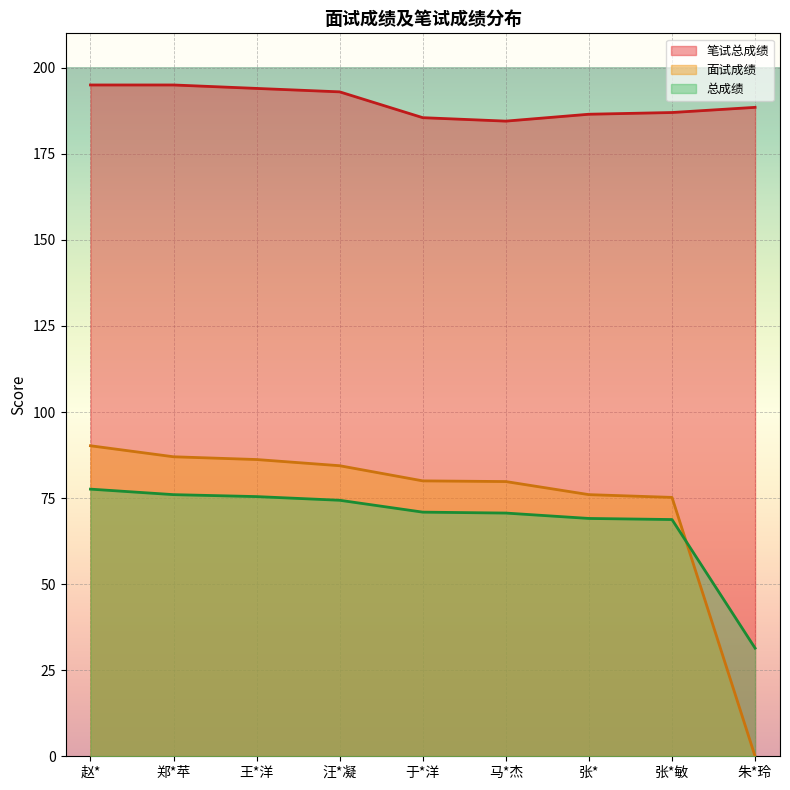

What is the maximum value for 总成绩 (线)?

77.6